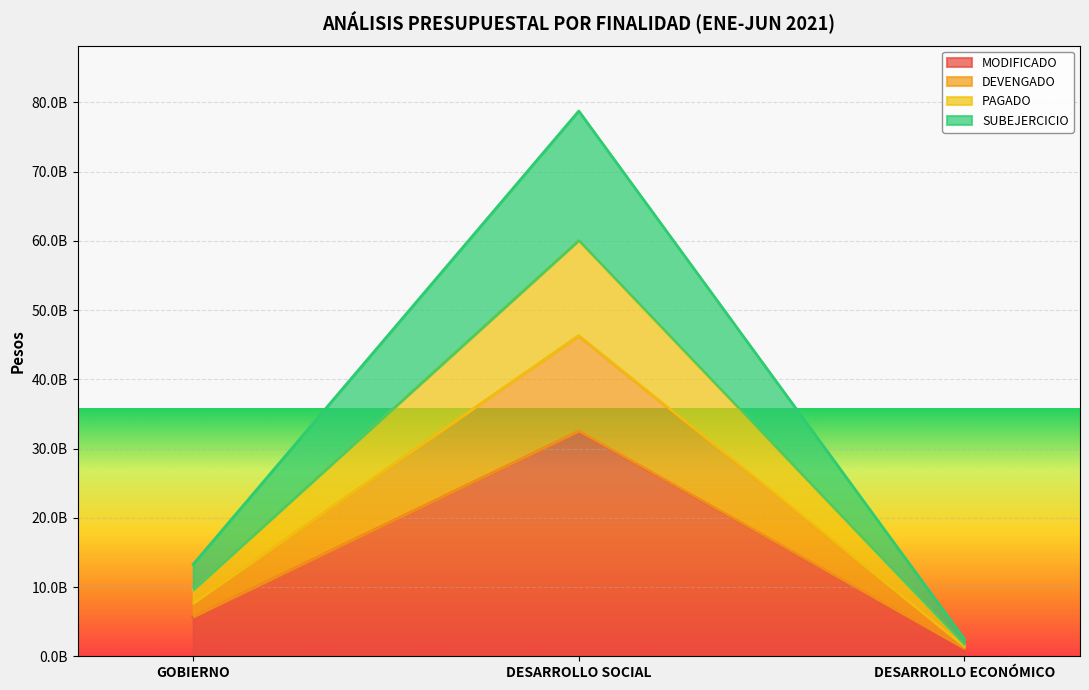

What is the difference between the highest and lowest values at DESARROLLO ECONÓMICO?

1371506474